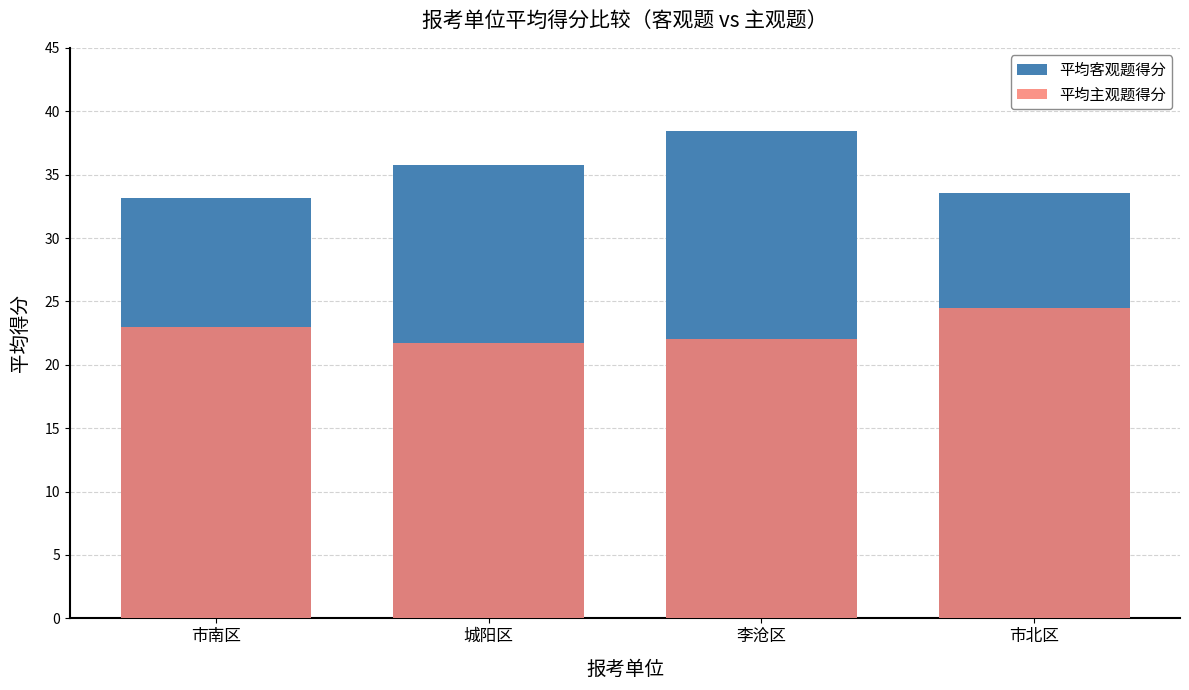

The 平均主观题得分 series shows 21.8 at 城阳区. True or false?

True